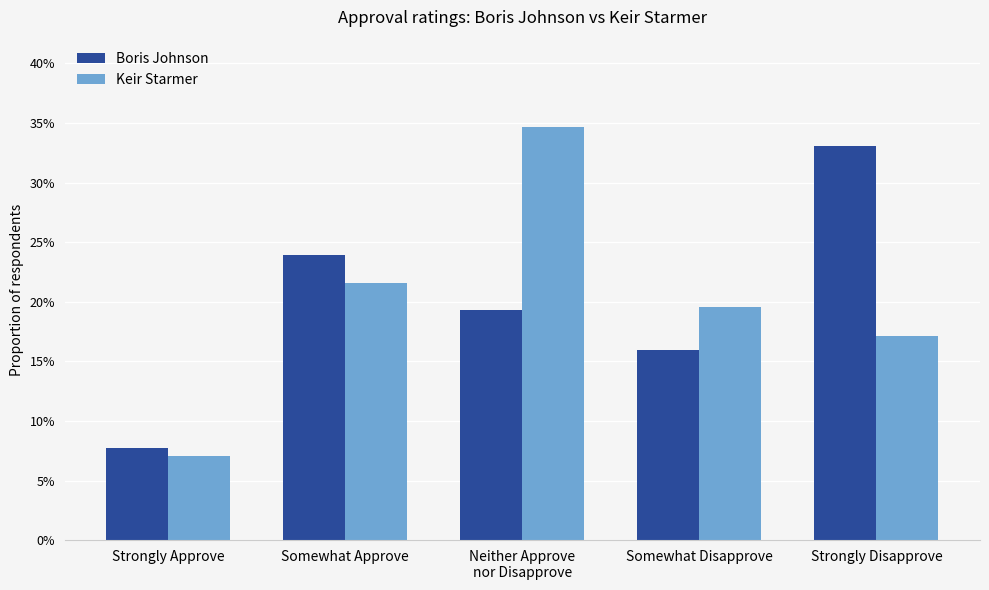

What is the label of the 1st bar from the right?

Strongly Disapprove